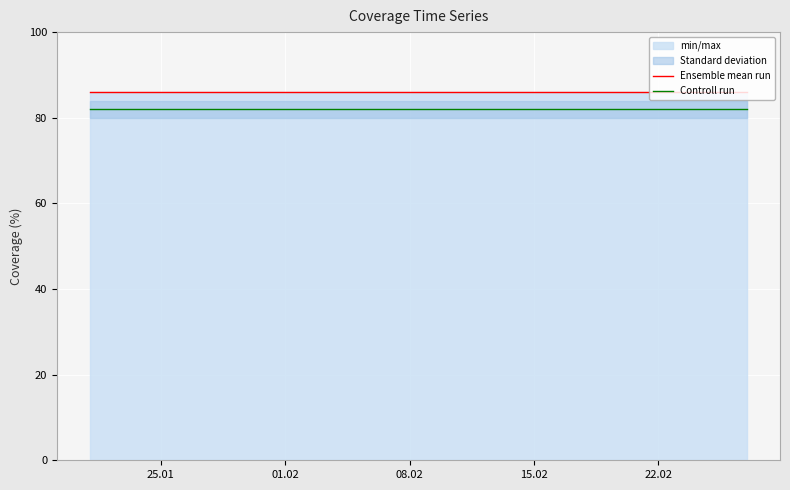

What is the maximum value for Ensemble mean run?

86